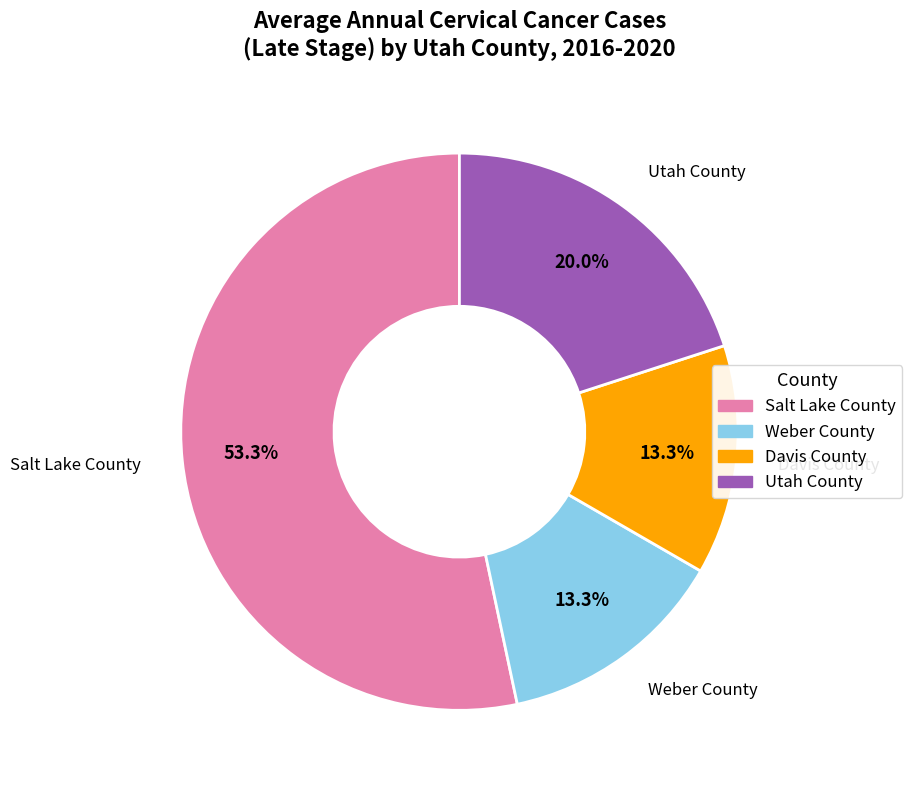

Which slice is the largest?

Salt Lake County